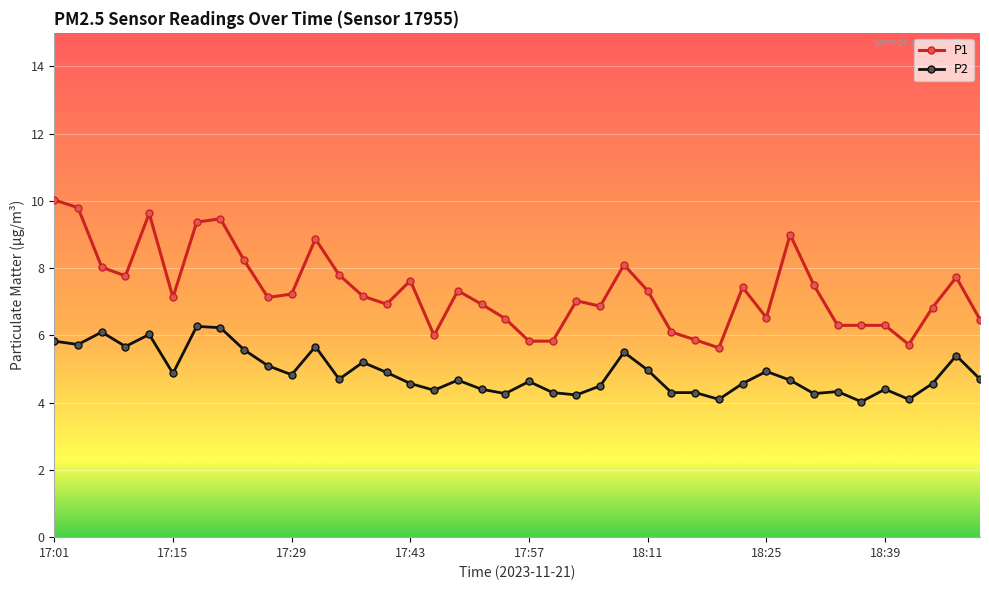

Which series has the largest range (max minus min)?

P1